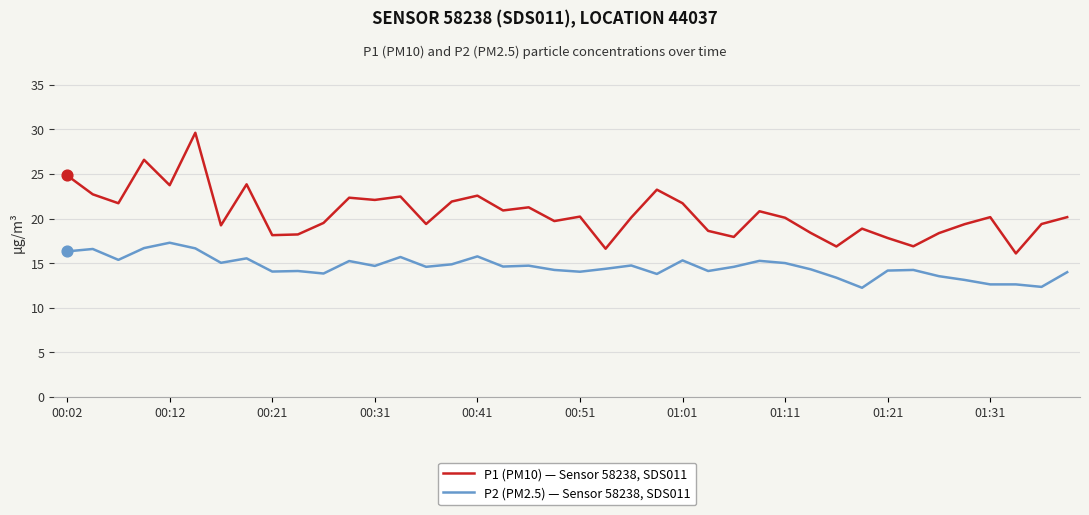

What are all the series names shown in the legend?

P1 (PM10) — Sensor 58238, SDS011, P2 (PM2.5) — Sensor 58238, SDS011